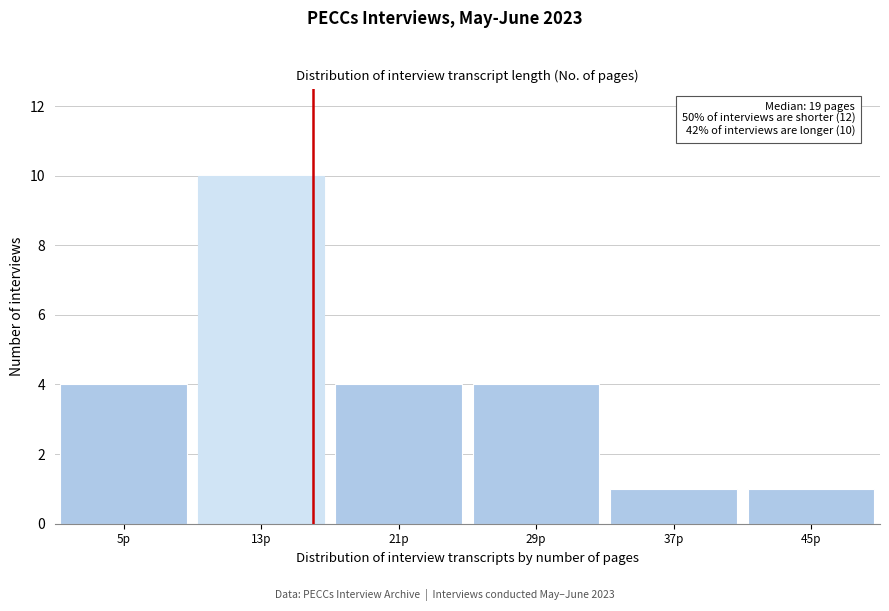

Reading right to left, what are all the values shown in this chart?

45p=1	37p=1	29p=4	21p=4	13p=10	5p=4